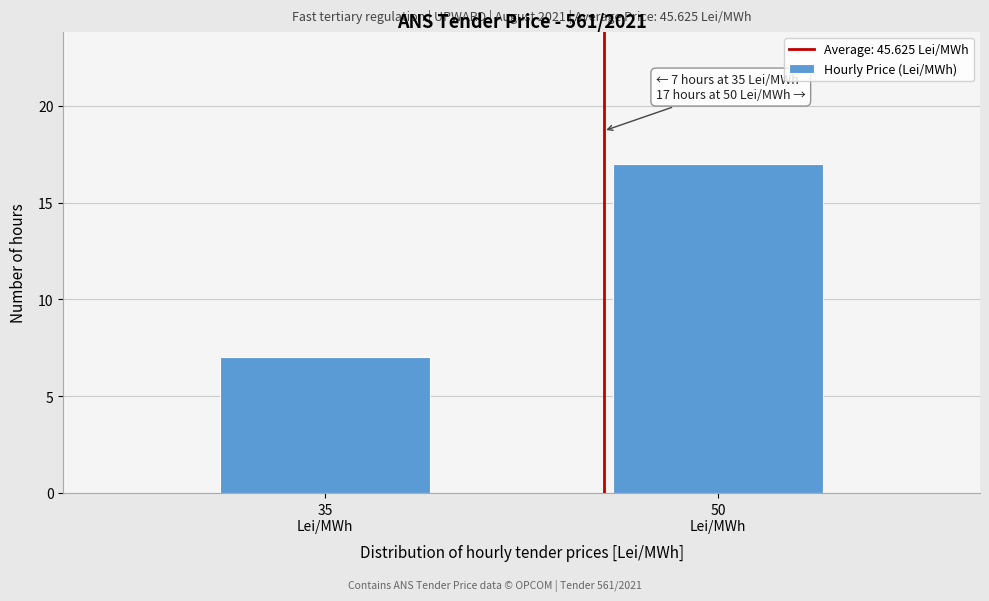

Reading left to right, list all the values displayed in this chart.

7	17